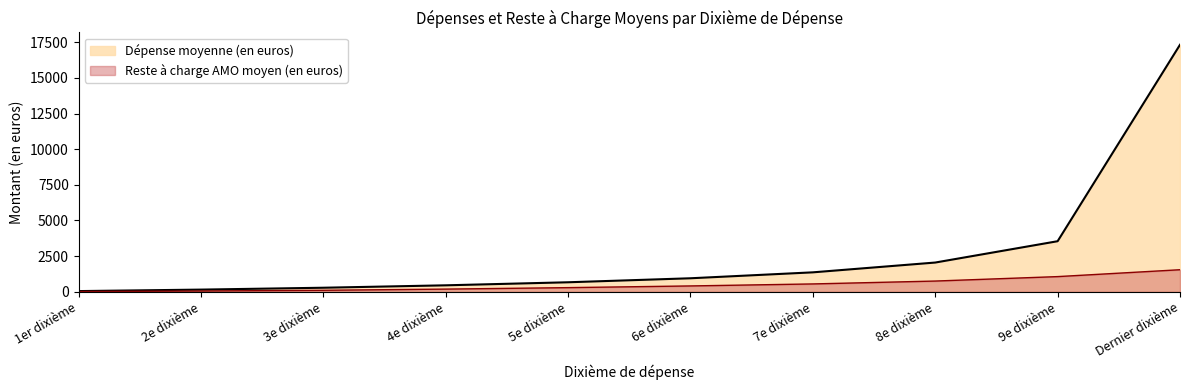

Does the chart display data point markers on the line(s)?

No